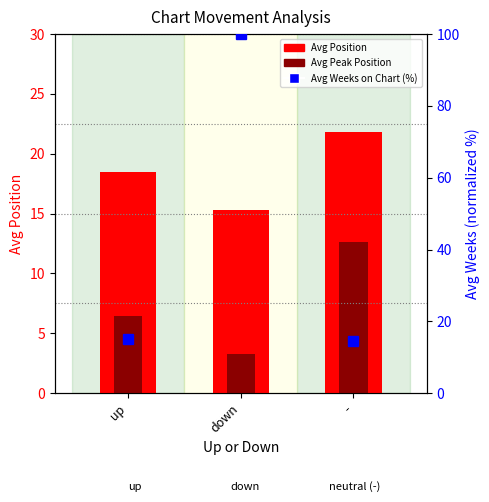

Reading left to right, what are all the values shown in this chart?

Avg Position: 18.5	15.3	21.8
Avg Peak Position: 6.5	3.3	12.6
Avg Weeks on Chart (%): 15.2	100.0	14.5